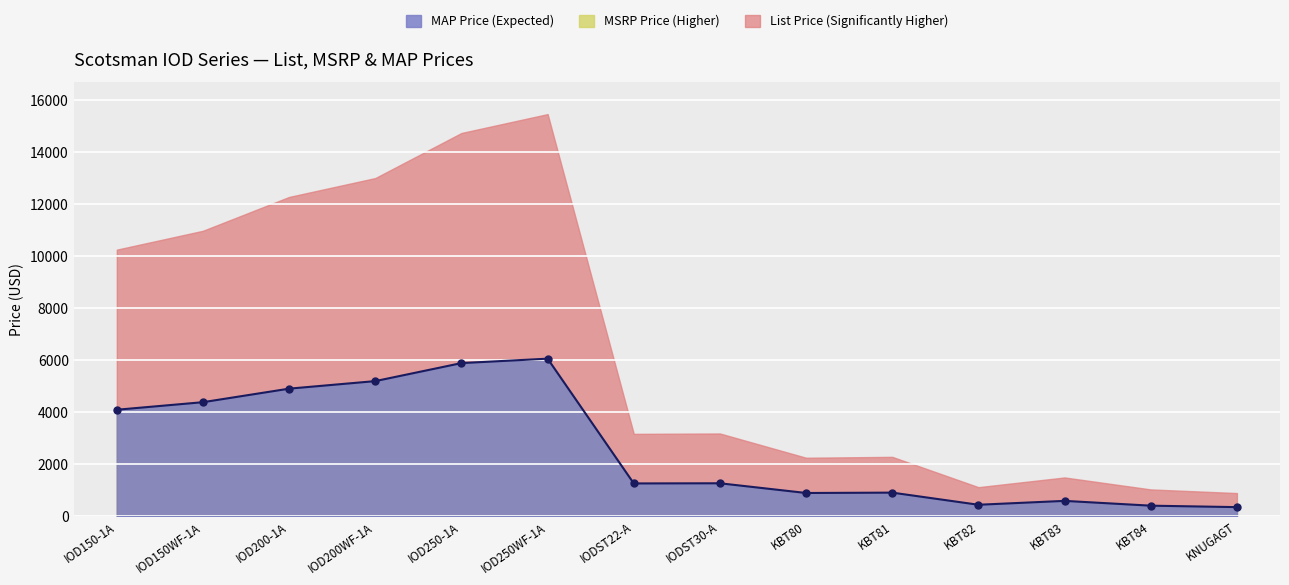

What is the sum of all values?

36739